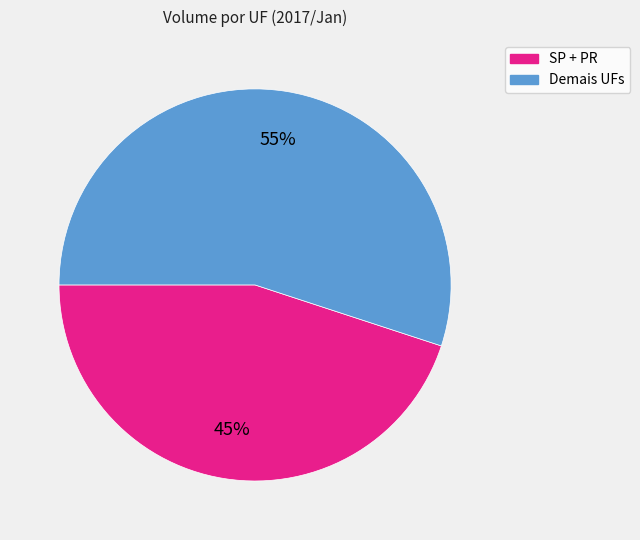

To the nearest percent, what is the difference between the largest and smallest slice percentages?

10%